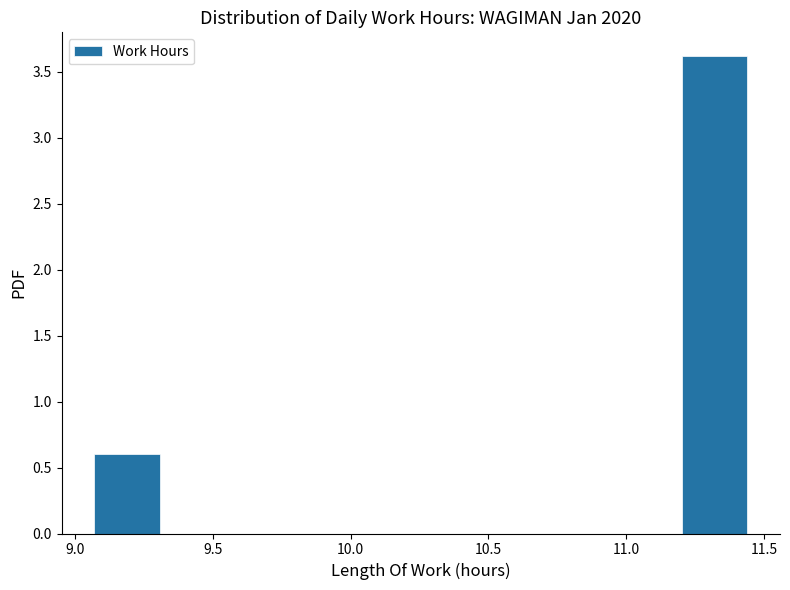

Reading left to right, list every bar in this chart as the range it spans on the x-axis followed by its height. Neither the bar edges nor the heights are printed on the chart, so give them approximately, as read against the axes.

9.05 to 9.30: 0.6
9.30 to 9.55: 0
9.55 to 9.80: 0
9.80 to 10.00: 0
10.00 to 10.25: 0
10.25 to 10.50: 0
10.50 to 10.75: 0
10.75 to 10.95: 0
10.95 to 11.20: 0
11.20 to 11.45: 3.6